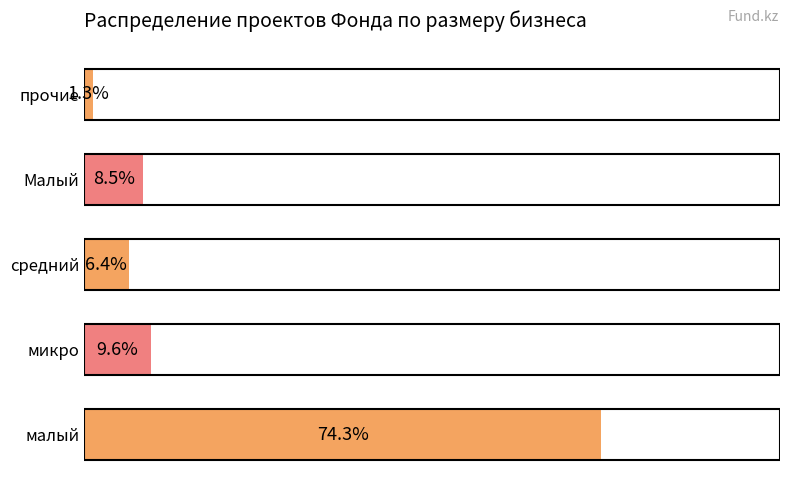

Which category has the highest value across all series?

малый